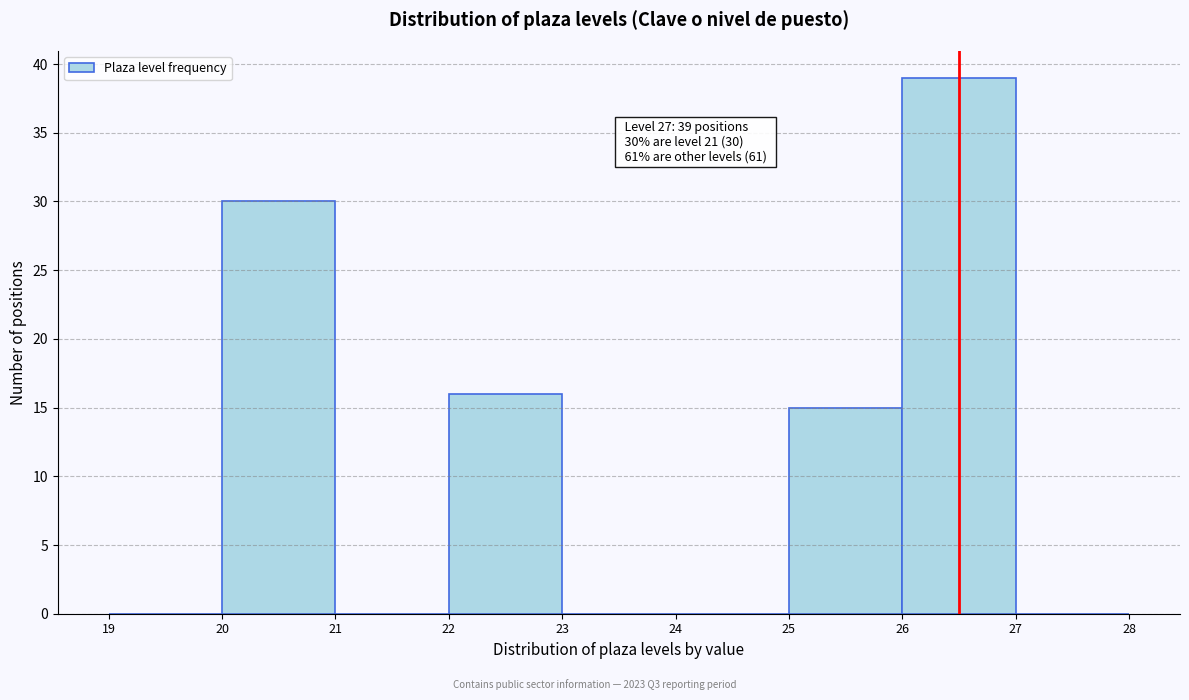

Reading left to right, what are all the values shown in this chart?

19=0	20=30	21=0	22=16	23=0	24=0	25=15	26=39	27=0